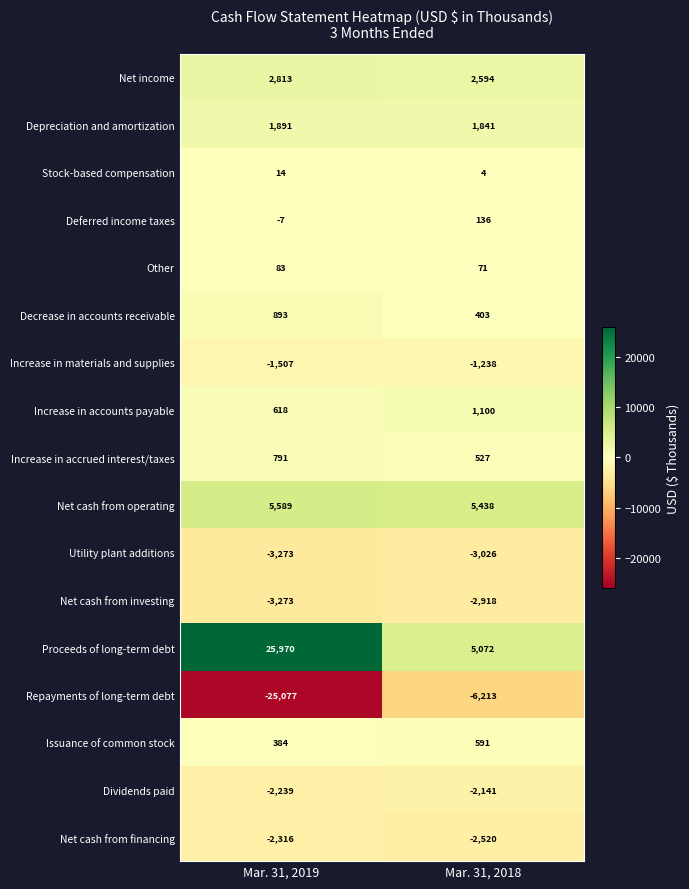

Rank the categories by Stock-based compensation value from highest to lowest.

Mar. 31, 2019, Mar. 31, 2018